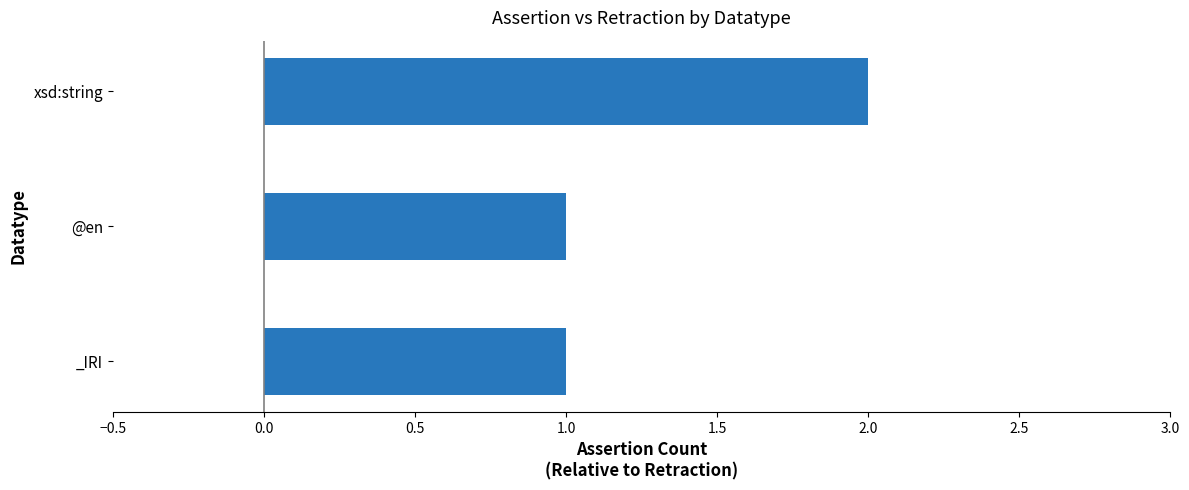

What is the sum of all values?

4